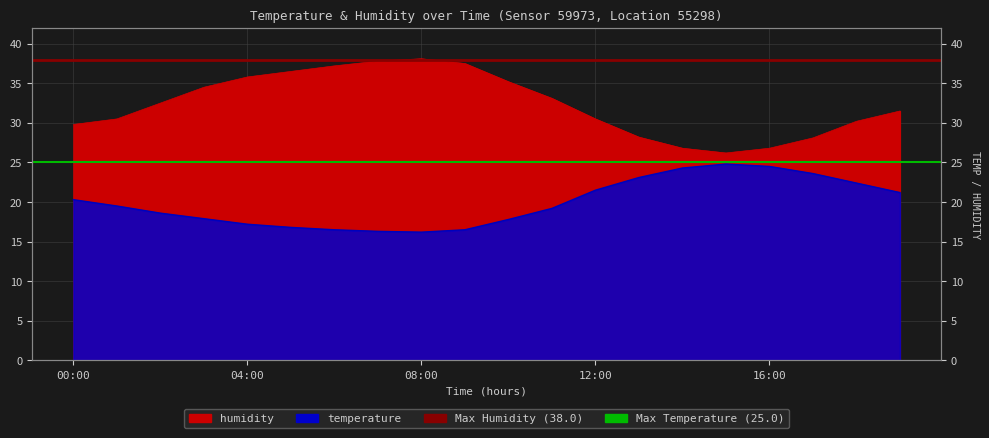

How many lines are shown in the chart?

2